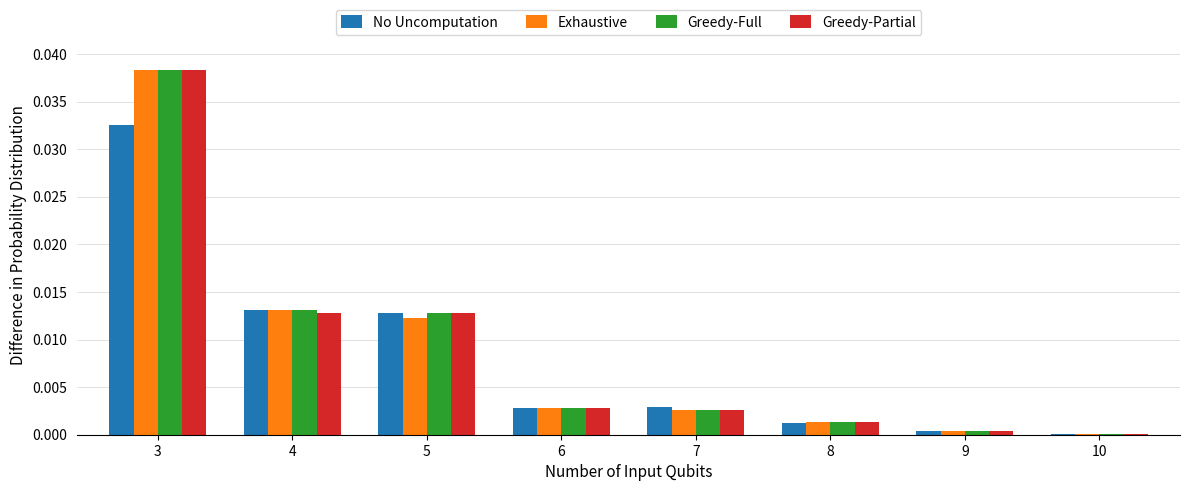

Which category has the highest value in the Greedy-Partial series?

3